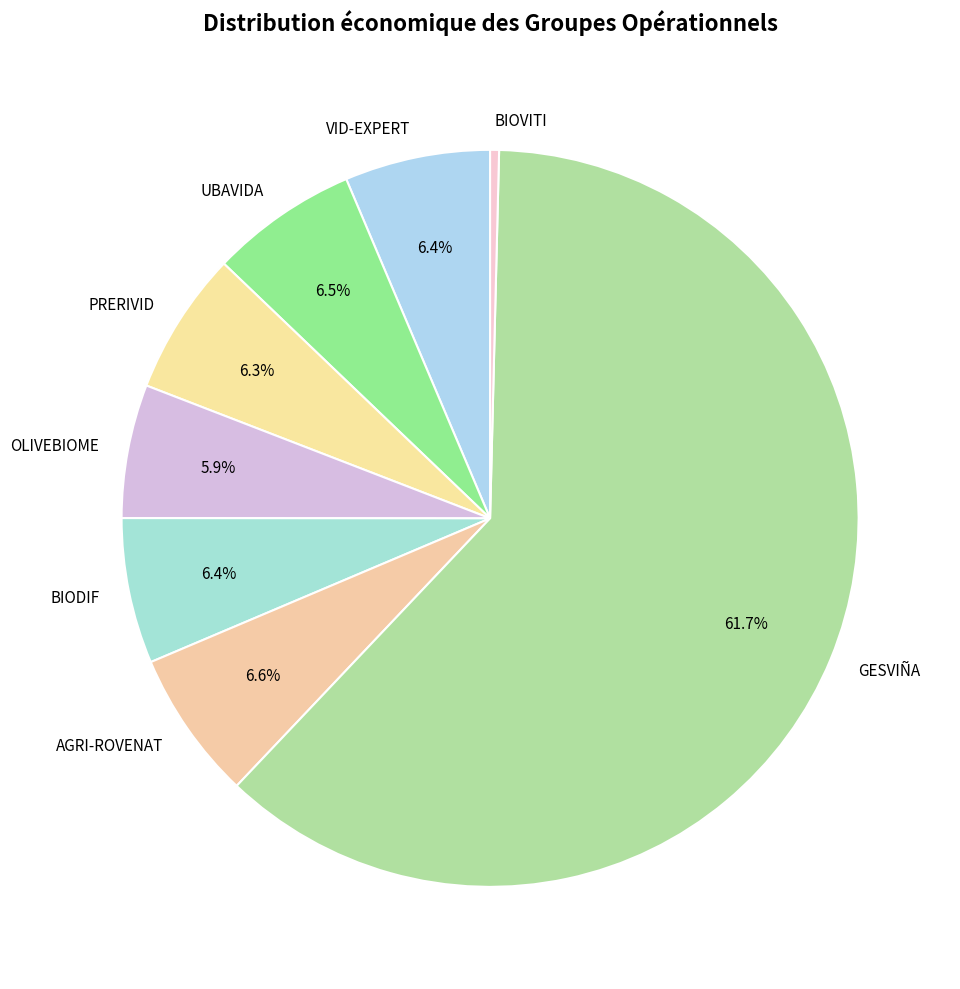

Does GESVIÑA represent more than half of the total?

Yes